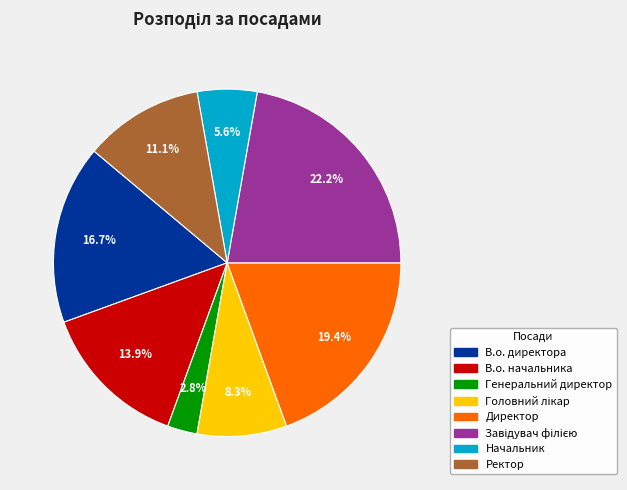

Which slice is the smallest?

Генеральний директор